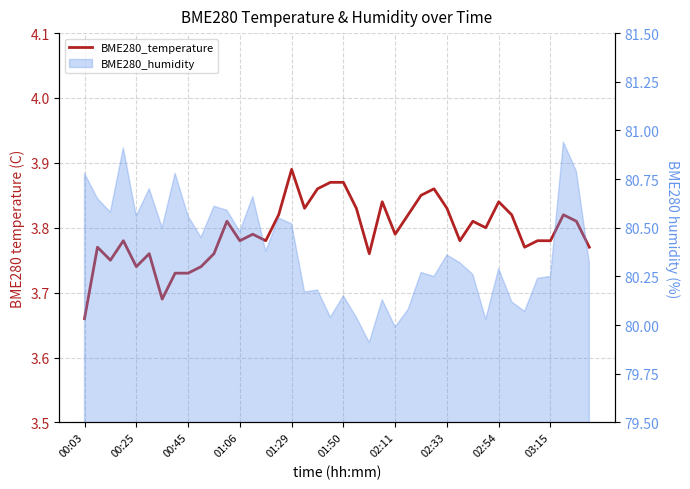

True or false: the data shows 1.9 at 00:03.

False